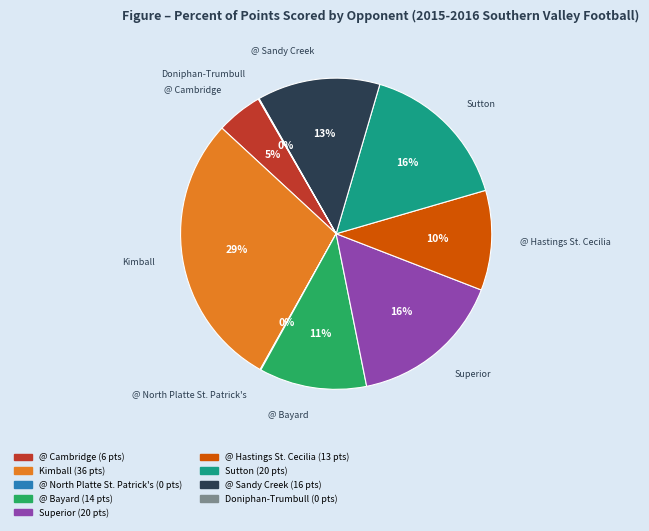

Is it true that Kimball is 29% of the pie?

True